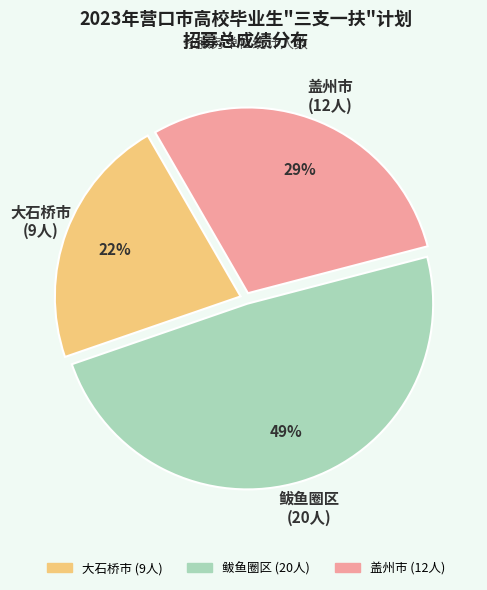

Is there any slice that represents more than half of the pie?

No